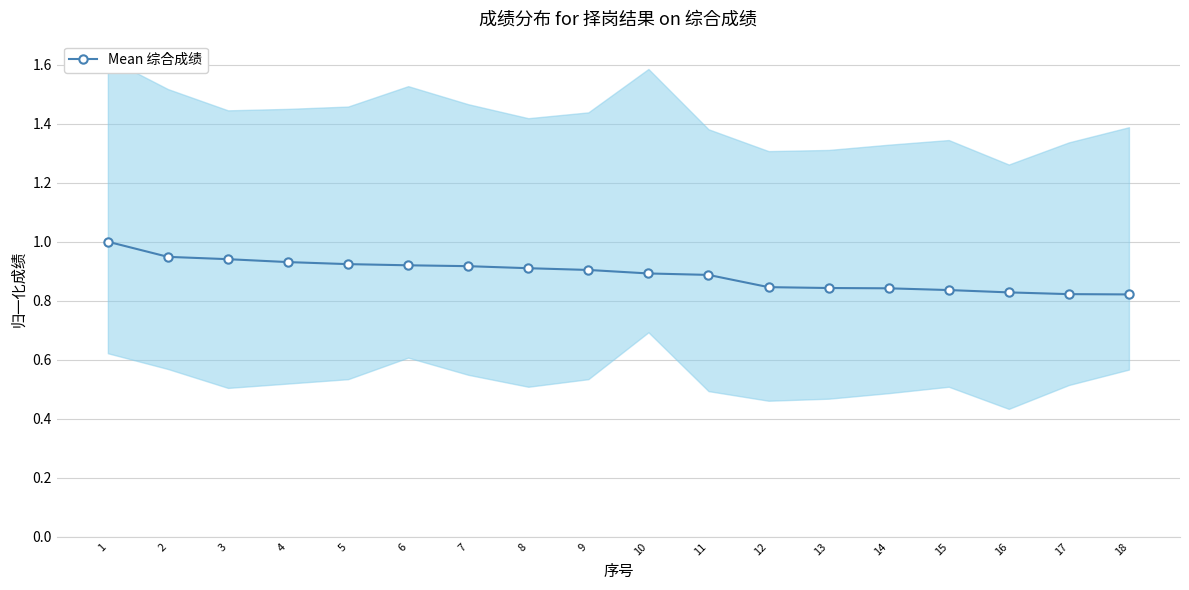

True or false: the data shows 0.9 at 7.

True